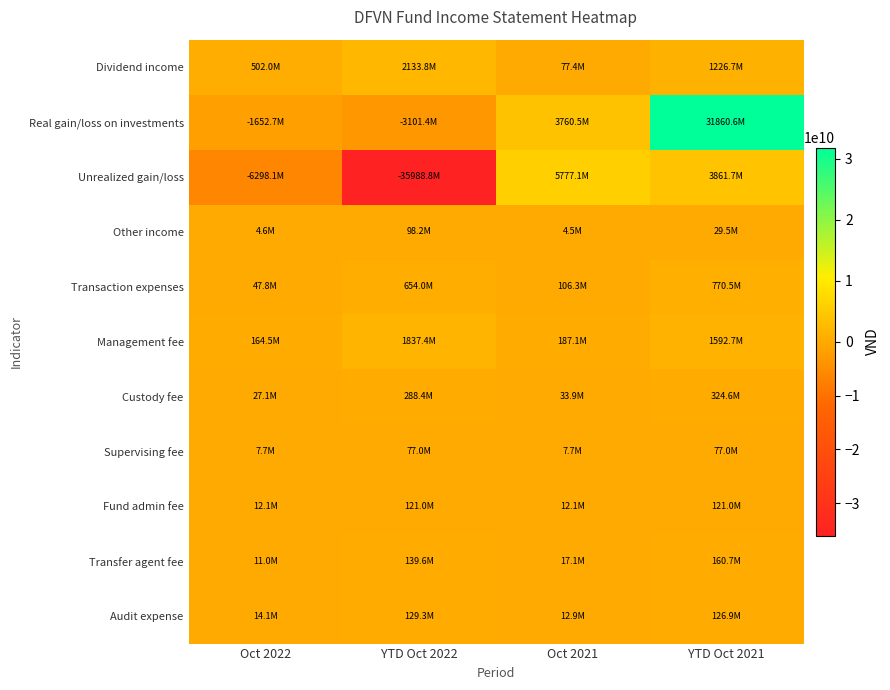

At which category does the chart reach its minimum across all series?

YTD Oct 2022